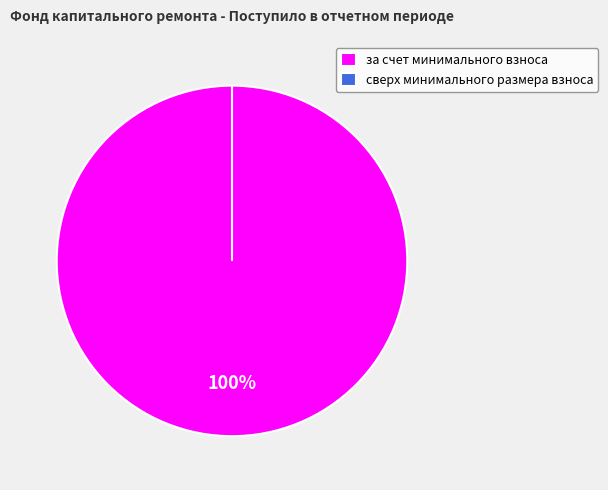

How many slices are in this pie chart?

2